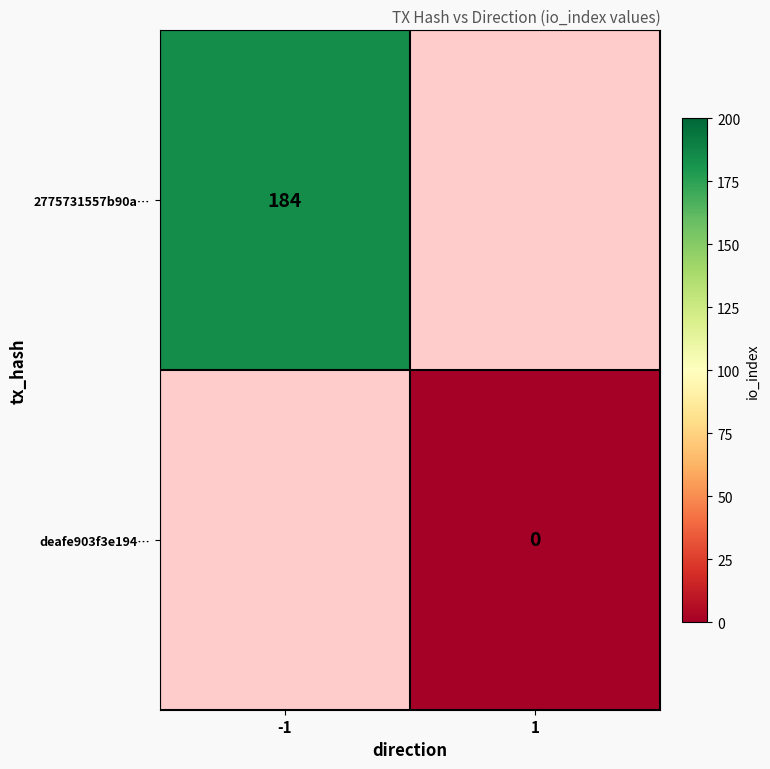

True or false: 2775731557b90a… has a value of 302.7 at -1.

False